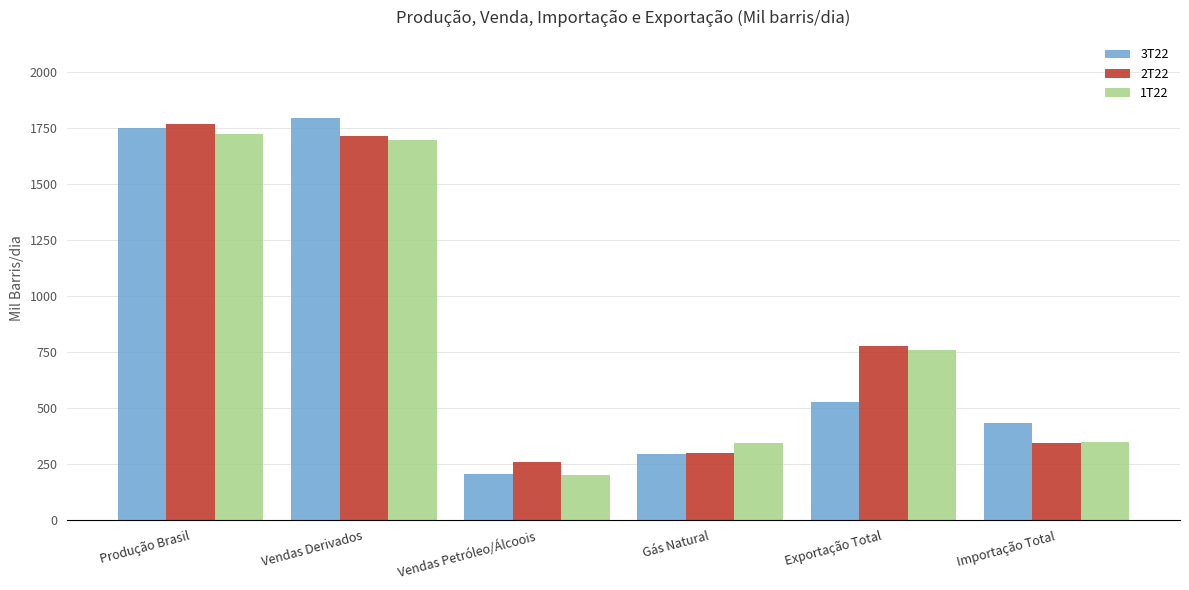

How many series are shown in this chart?

3